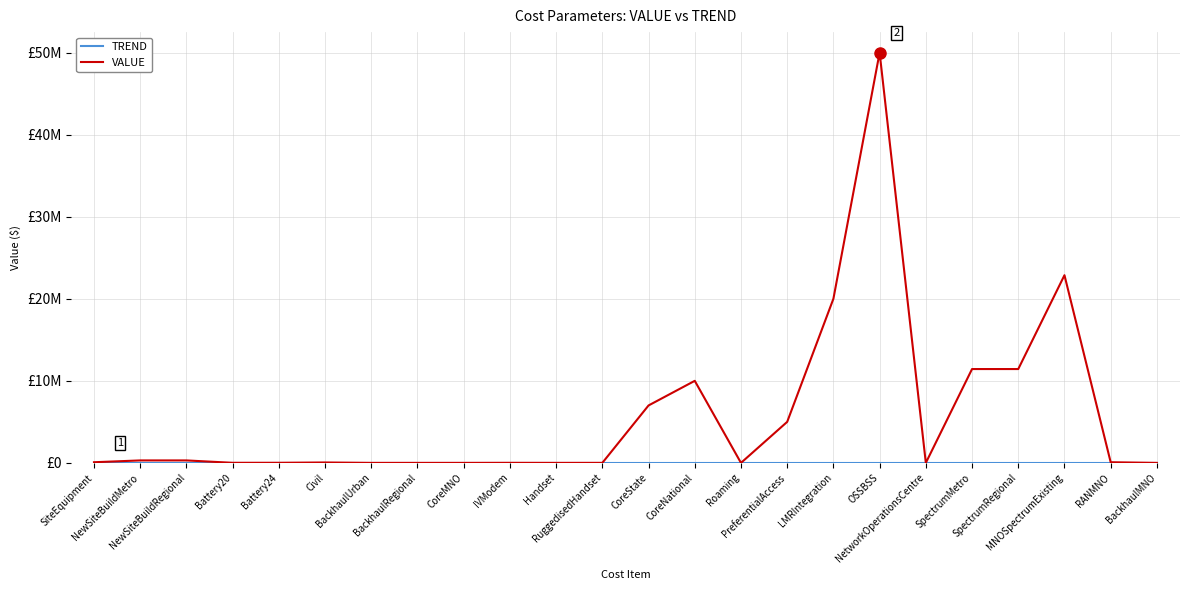

True or false: TREND and VALUE cross at least once.

False